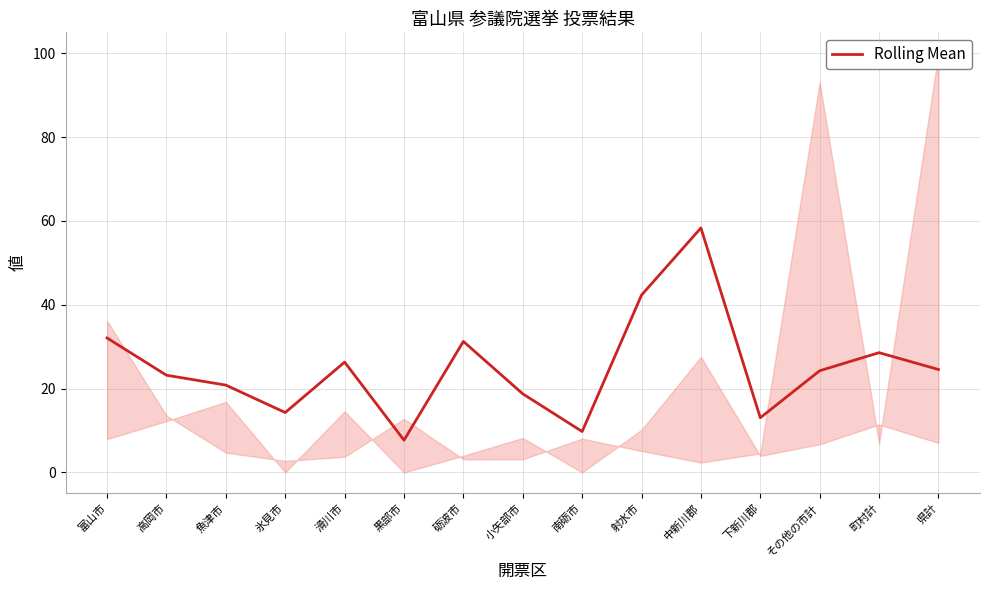

What is the difference between the maximum and second lowest values?

48.6